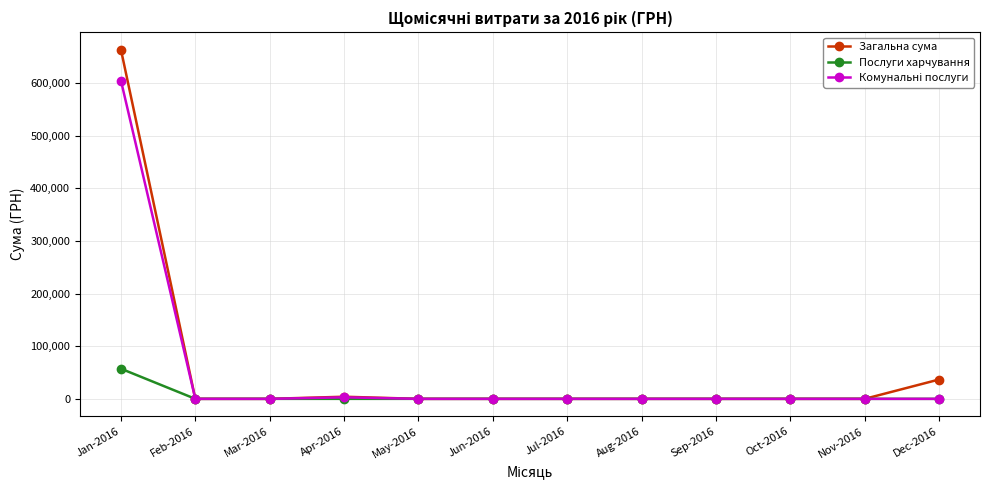

What is the label of the 1st point from the right?

Dec-2016